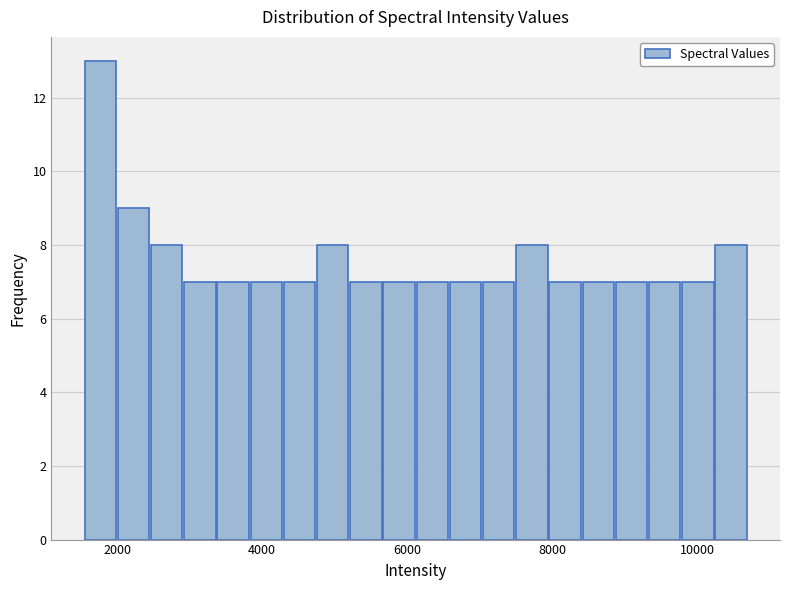

Around what value on the x-axis is the tallest bar? Give the approximate position of its centre, as read against the axis.

1800